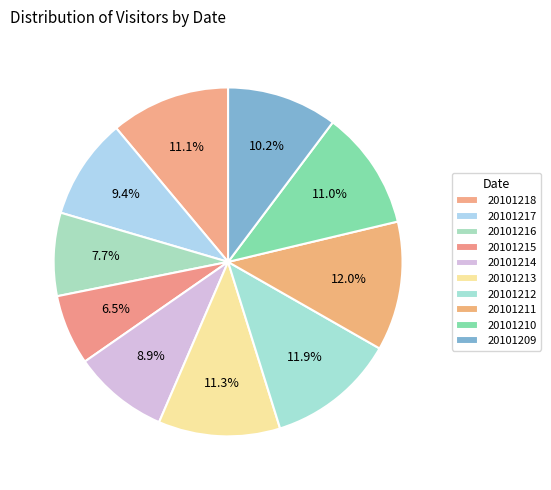

Count the number of slices in the pie.

10